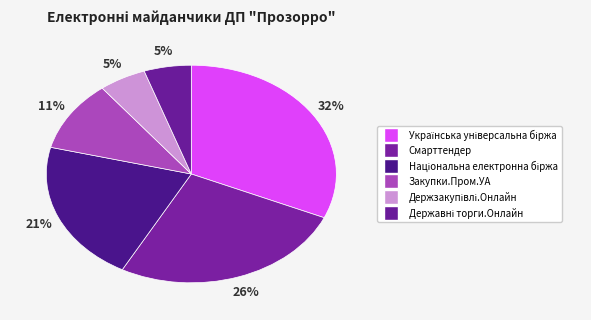

Combined, do Держзакупівлі.Онлайн and Національна електронна біржа account for over 50%?

No